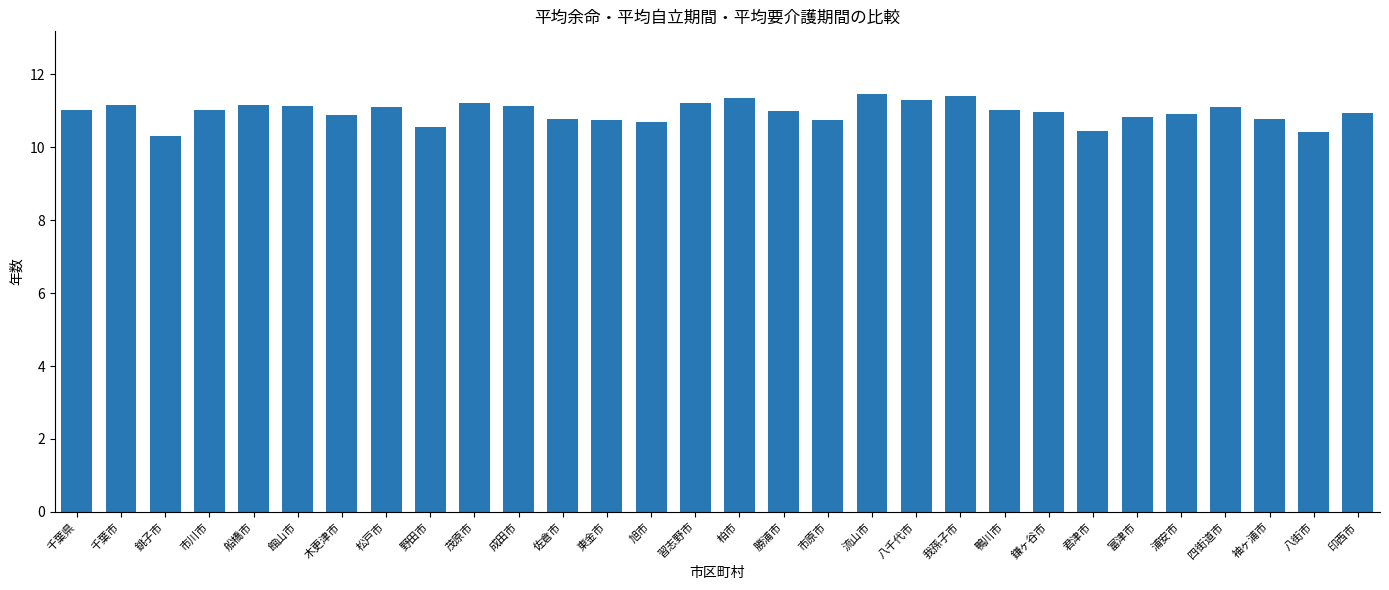

Count the number of data series in this chart.

1